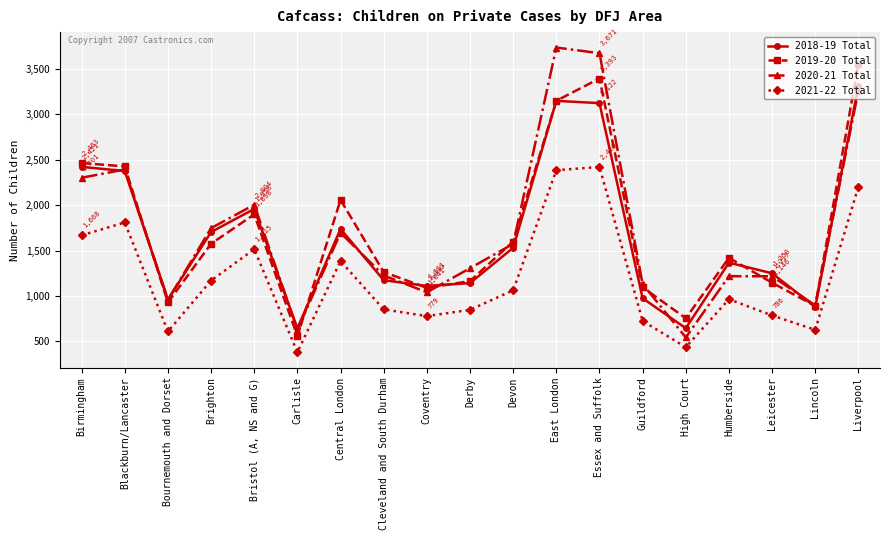

Is the value of 2021-22 Total at High Court greater than the value of 2018-19 Total at Central London?

No